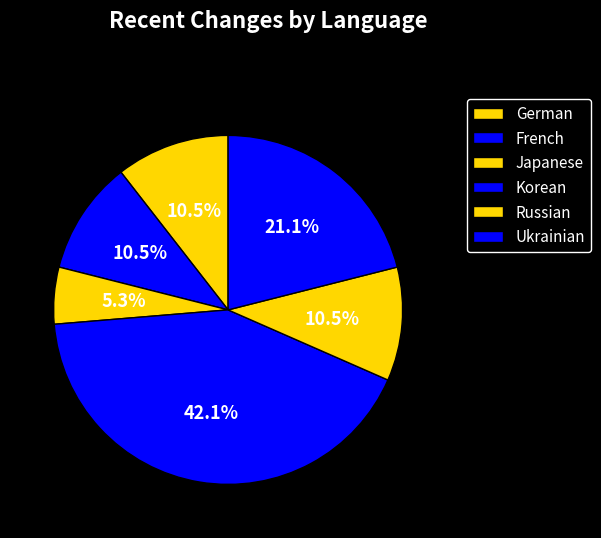

What is the largest slice in the pie chart?

Korean